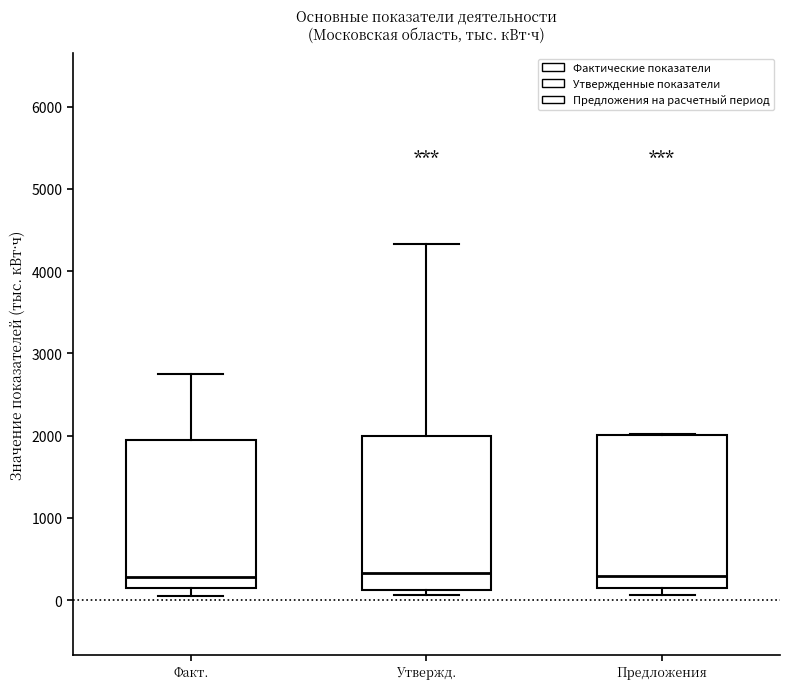

Reading left to right, transcribe this box plot: for each box, give where its median line is, the range the box spans, and where its two whiskers end, as read against the y-axis. The values are not printed on the chart, so give them approximately, as read against the axis.

Факт.: median 300, box 100 to 2000, whiskers 100 (just below the box's lower edge) to 2700
Утвержд.: median 300, box 100 to 2000, whiskers 100 (just below the box's lower edge) to 4300
Предложения: median 300, box 100 to 2000, whiskers 100 (just below the box's lower edge) to 2000